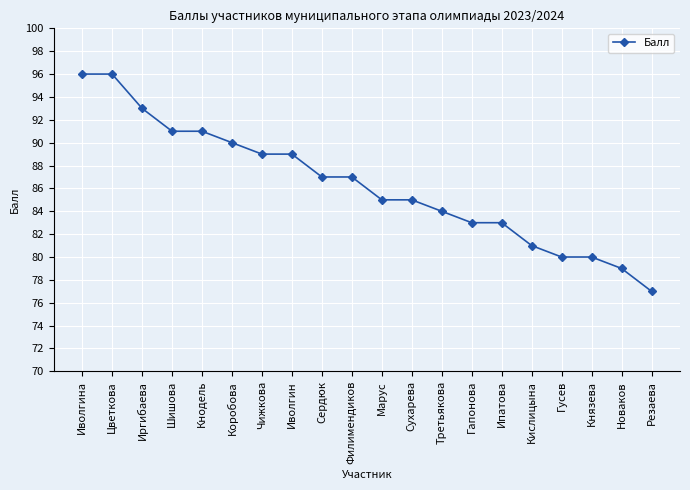

What is the approximate value at Иволгин, to the nearest 5?

90